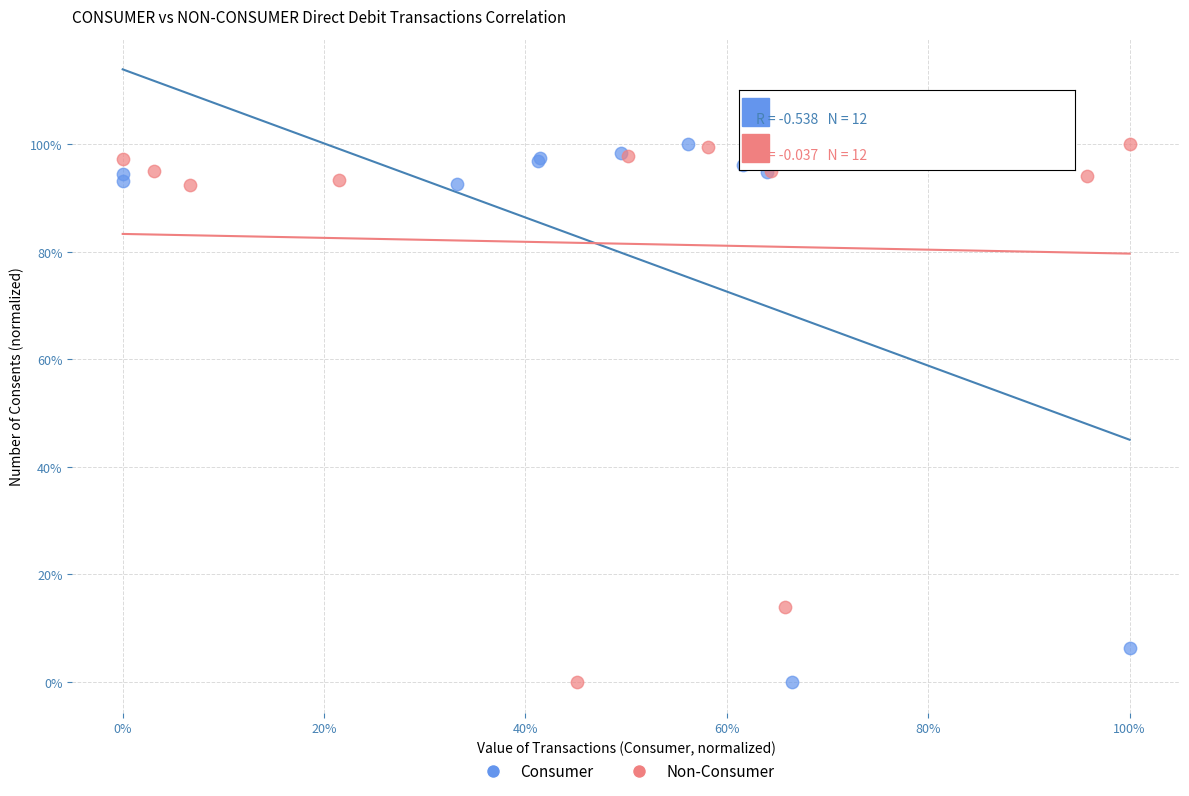

What are all the series names shown in the legend?

Consumer, Non-Consumer